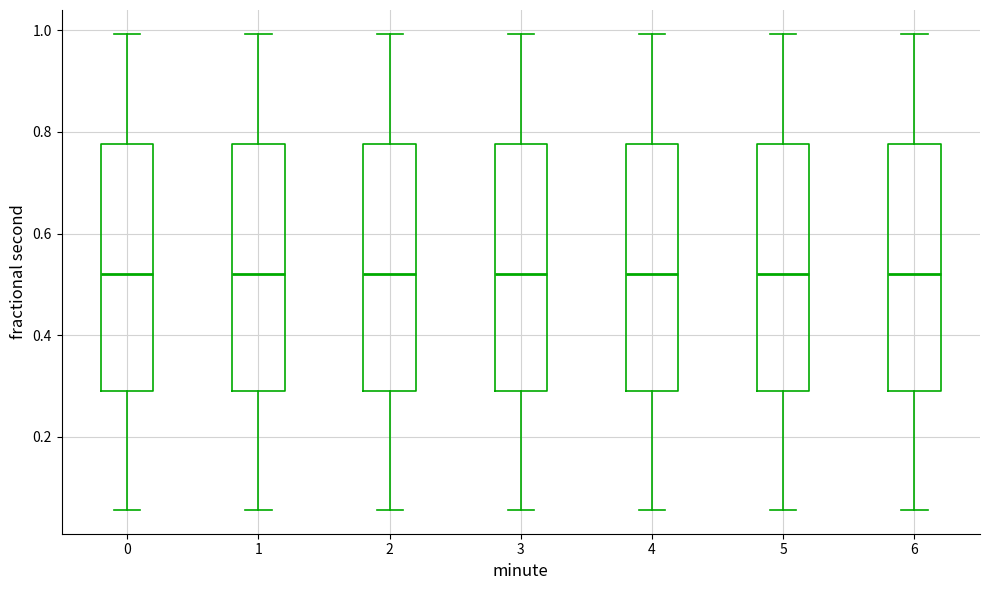

Reading left to right, read every box against the y-axis: the position of its median line, the range the box covers, and the ends of its whiskers. The values are not printed on the chart, so give them approximately, as read against the axis.

0: median 0.52, box 0.30 to 0.78, whiskers 0.06 to 1.00
1: median 0.52, box 0.30 to 0.78, whiskers 0.06 to 1.00
2: median 0.52, box 0.30 to 0.78, whiskers 0.06 to 1.00
3: median 0.52, box 0.30 to 0.78, whiskers 0.06 to 1.00
4: median 0.52, box 0.30 to 0.78, whiskers 0.06 to 1.00
5: median 0.52, box 0.30 to 0.78, whiskers 0.06 to 1.00
6: median 0.52, box 0.30 to 0.78, whiskers 0.06 to 1.00